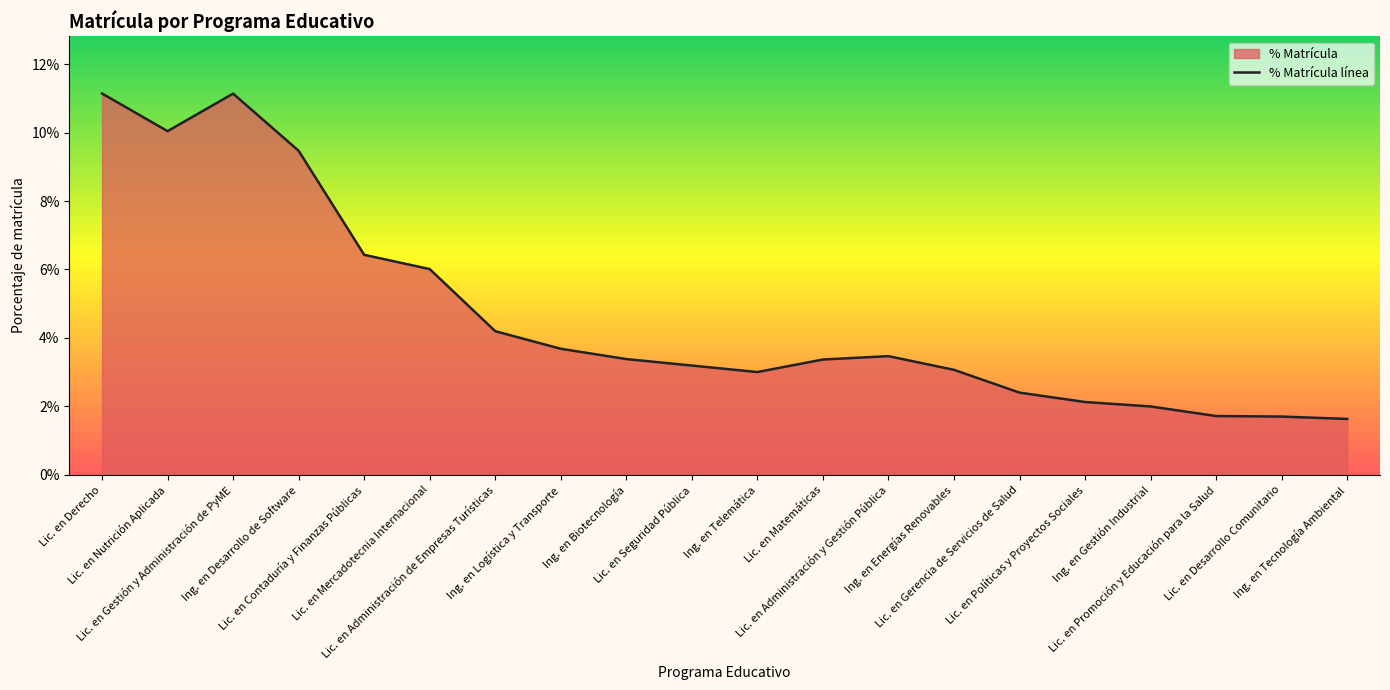

The value at Lic. en Administración y Gestión Pública is 0.0. True or false?

False